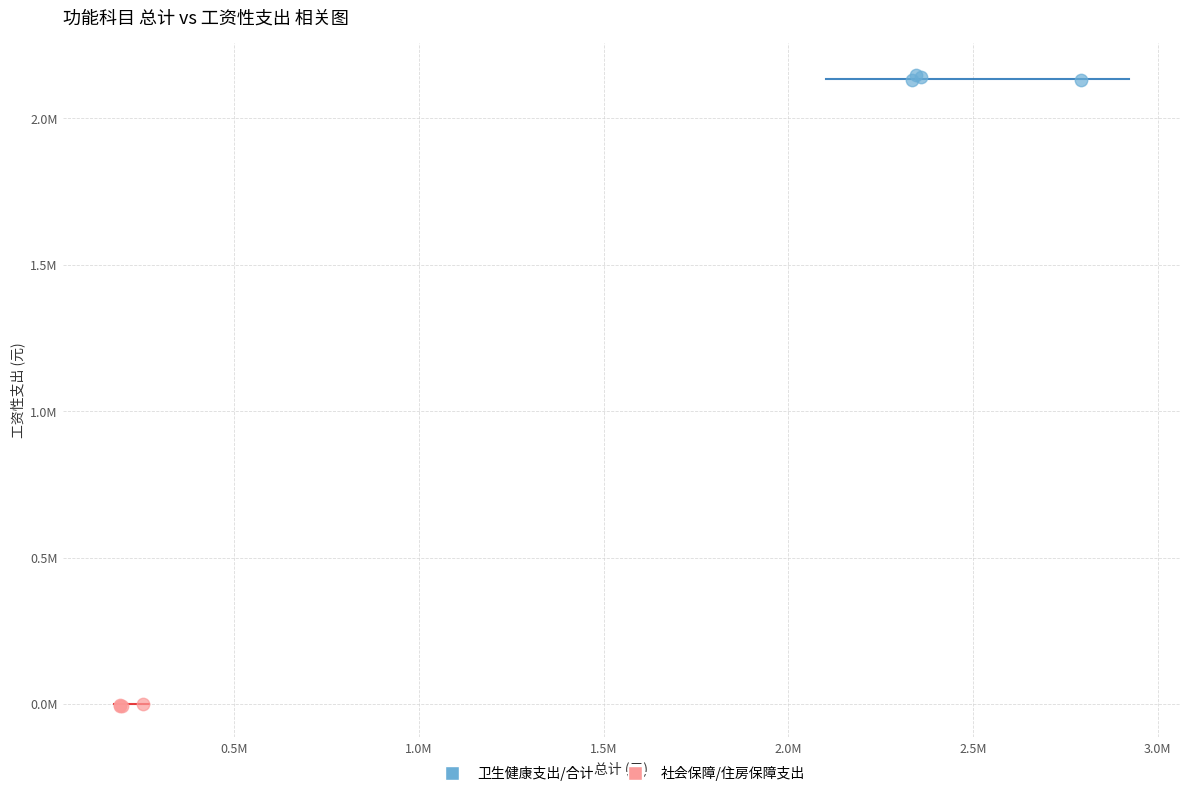

Which series reaches the maximum Y coordinate?

卫生健康支出/合计